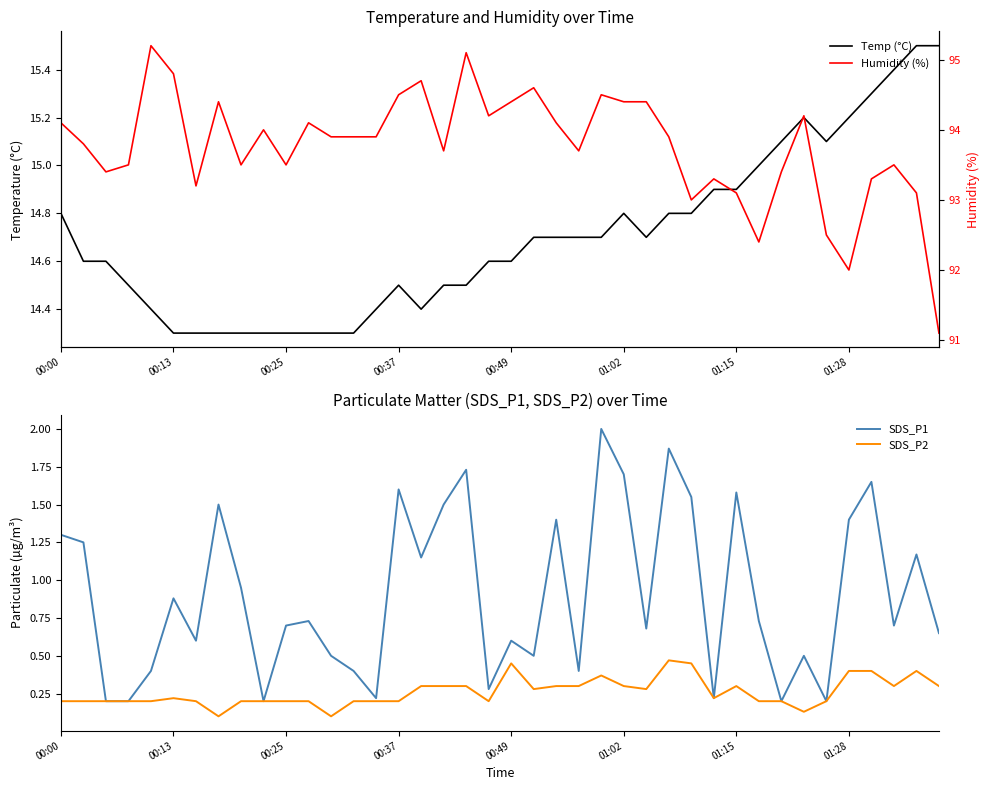

What is the maximum value for SDS_P1?

2.0